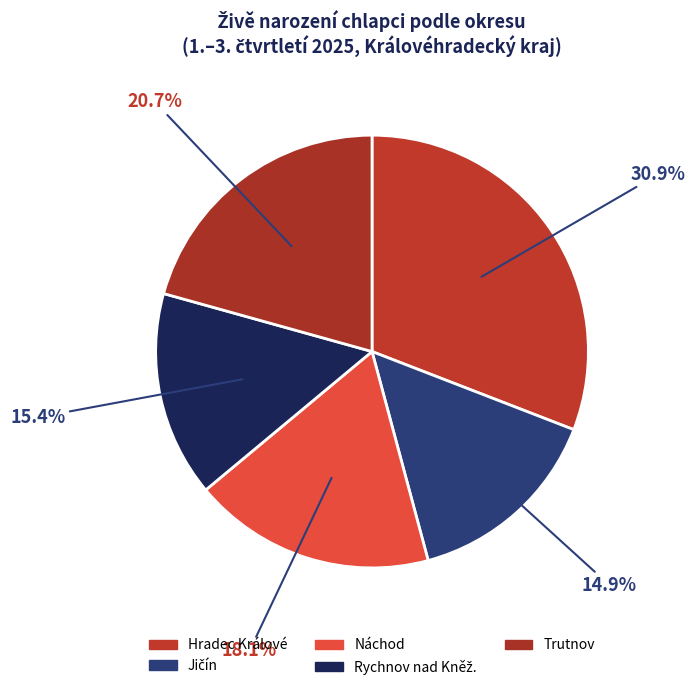

What is the largest slice in the pie chart?

Hradec Králové